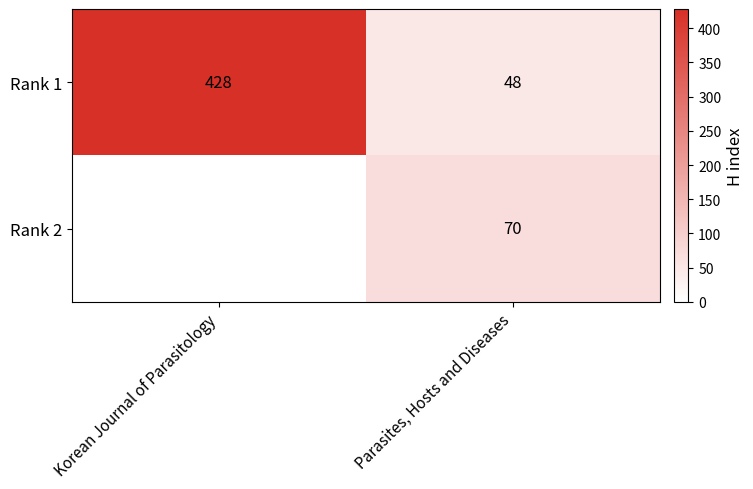

What is the difference between the maximum and minimum values in the Rank 1 series?

380